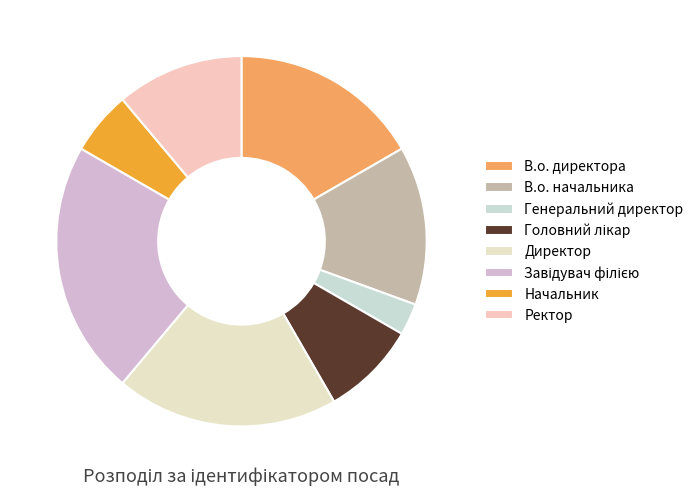

Count the number of slices in the pie.

8